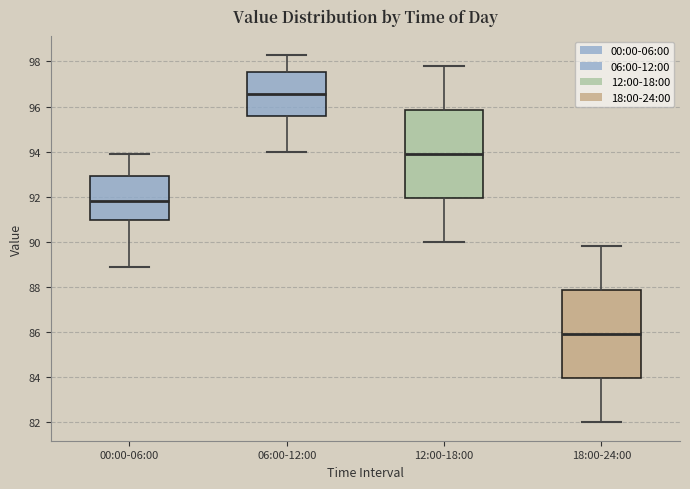

Reading left to right, transcribe this box plot: for each box, give where its median line is, the range the box spans, and where its two whiskers end, as read against the y-axis. The values are not printed on the chart, so give them approximately, as read against the axis.

00:00-06:00: median 91.8, box 91.0 to 93.0, whiskers 89.0 to 94.0
06:00-12:00: median 96.6, box 95.6 to 97.6, whiskers 94.0 to 98.4
12:00-18:00: median 94.0, box 92.0 to 95.8, whiskers 90.0 to 97.8
18:00-24:00: median 86.0, box 84.0 to 87.8, whiskers 82.0 to 89.8